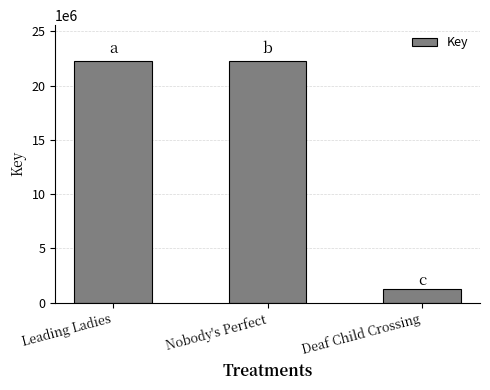

What is the sum of all values?

45750044